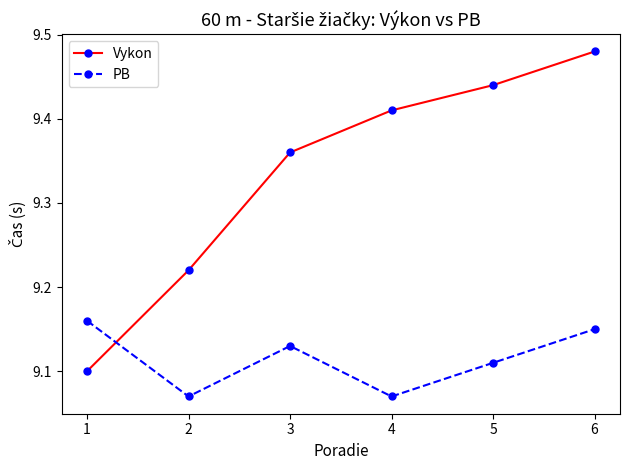

Which series has the widest spread of values?

Vykon